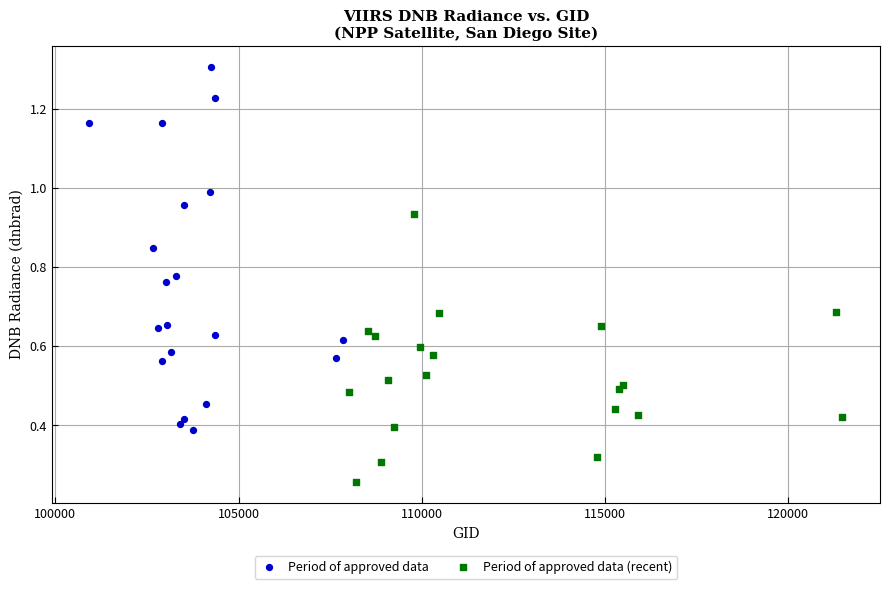

Which series has the widest spread of Y values?

Period of approved data